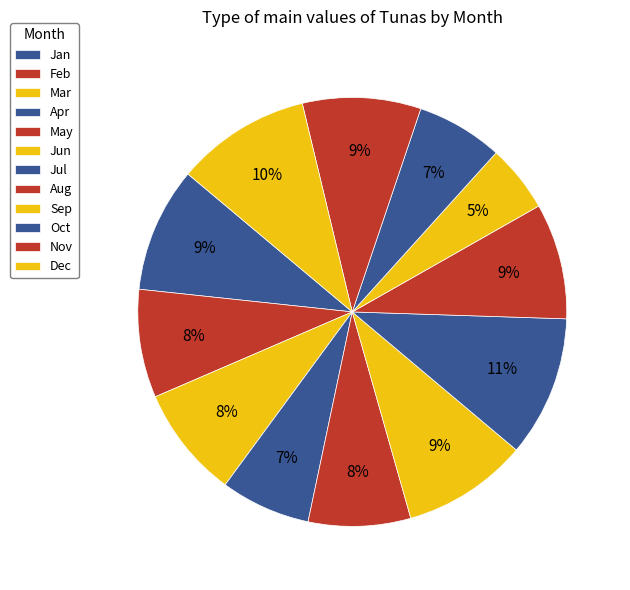

What is the change in value from Jan to Oct?

-685.9